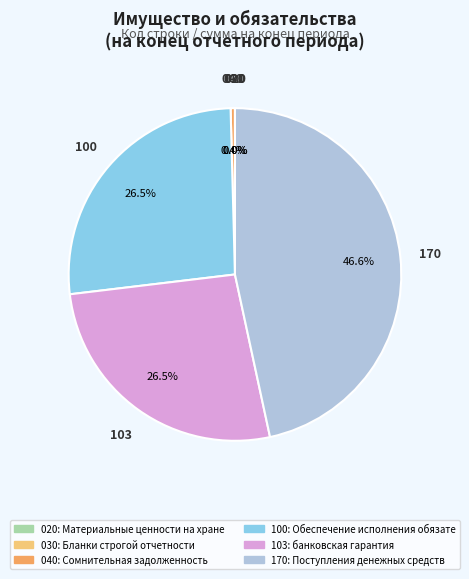

Is there any slice that represents more than half of the pie?

No